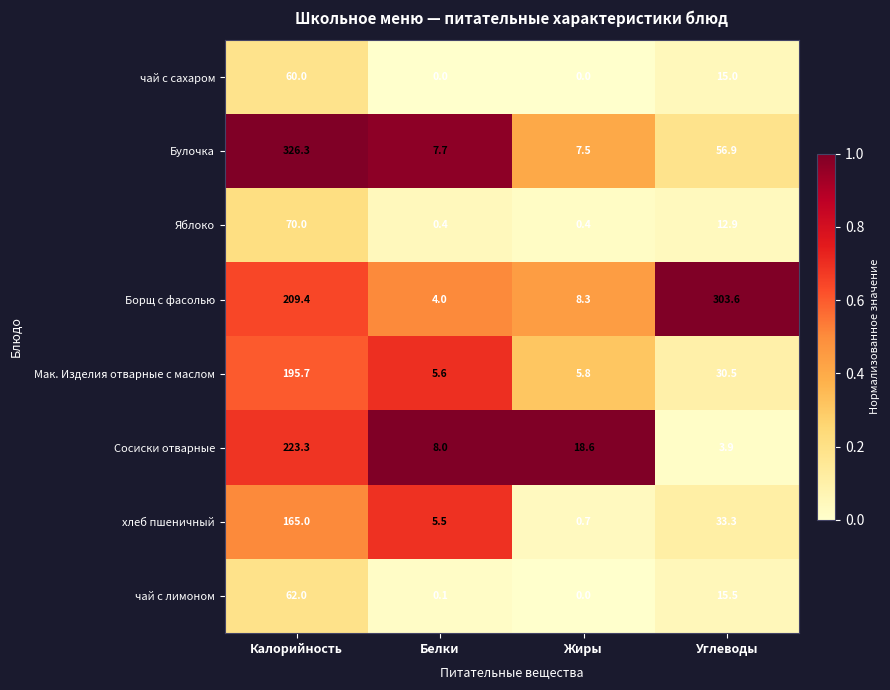

Rank the series by their maximum value, from lowest to highest.

чай с сахаром, чай с лимоном, Яблоко, хлеб пшеничный, Мак. Изделия отварные с маслом, Сосиски отварные, Борщ с фасолью, Булочка